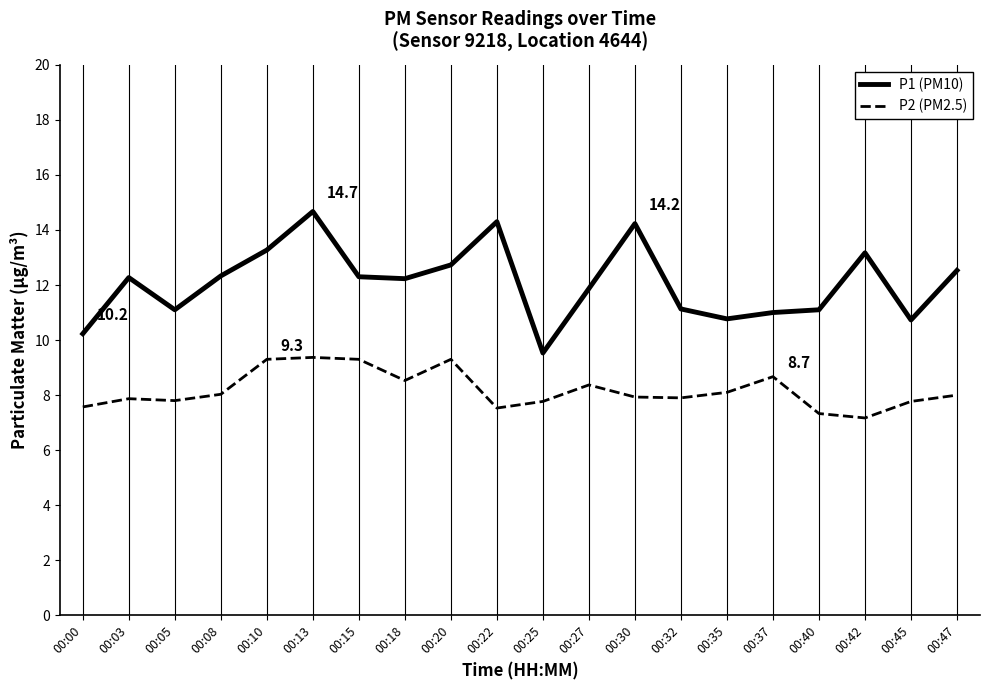

True or false: P1 (PM10) and P2 (PM2.5) cross at least once.

False